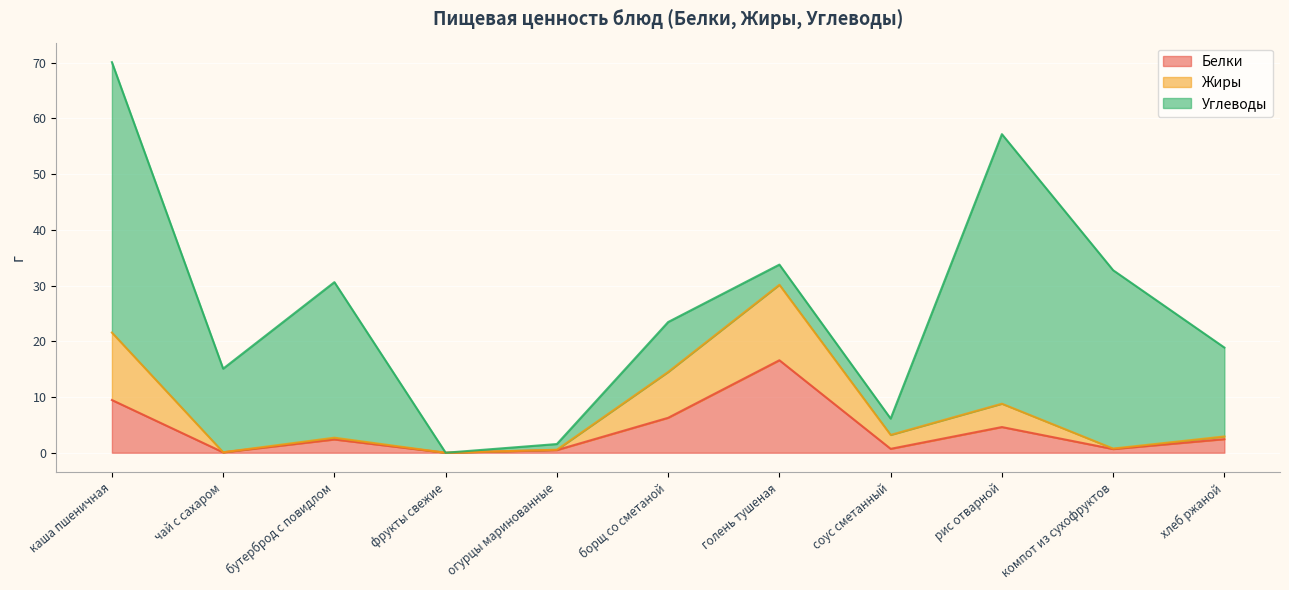

What is the average value of the Белки series?

4.0